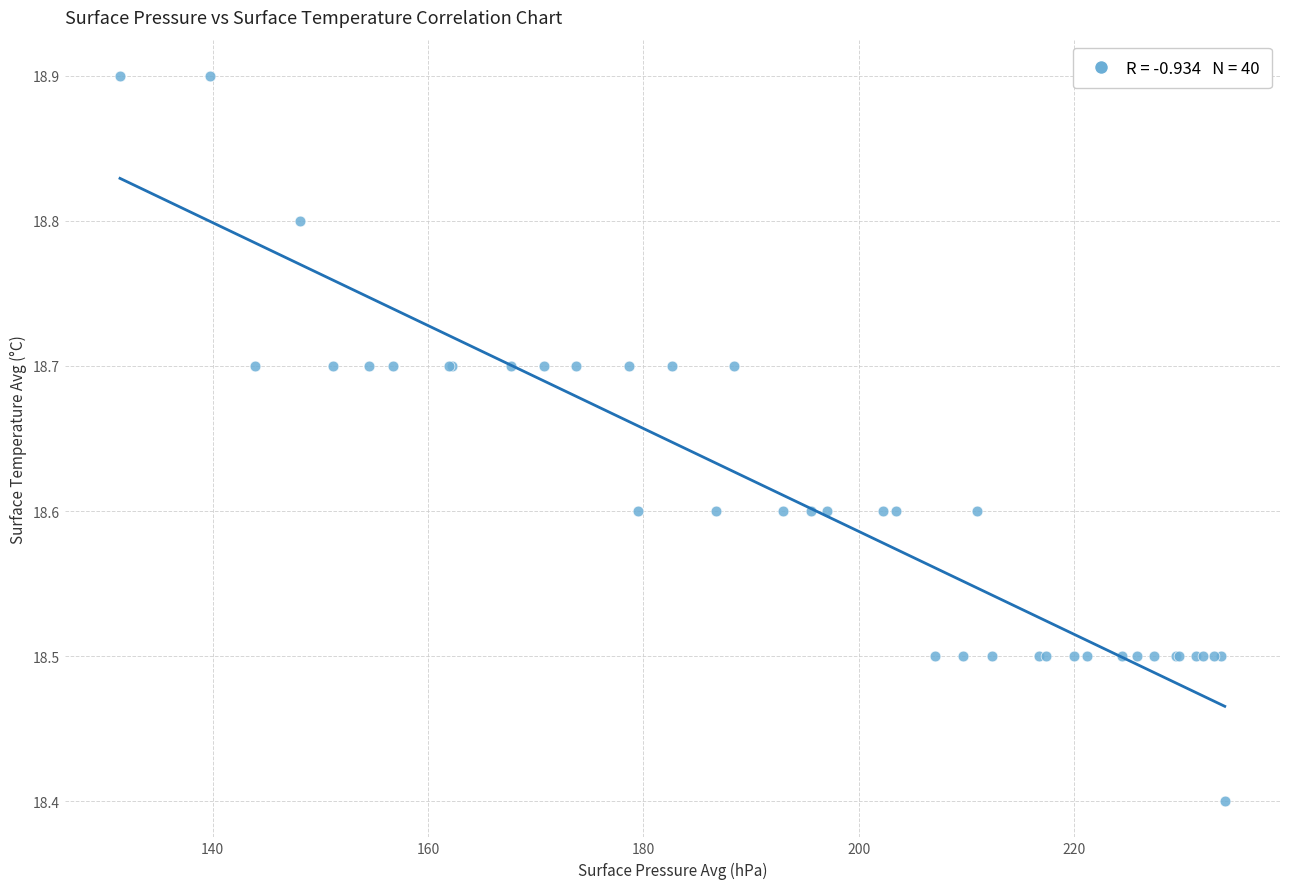

What Y value in the scatter plot is closest to 18?

18.4